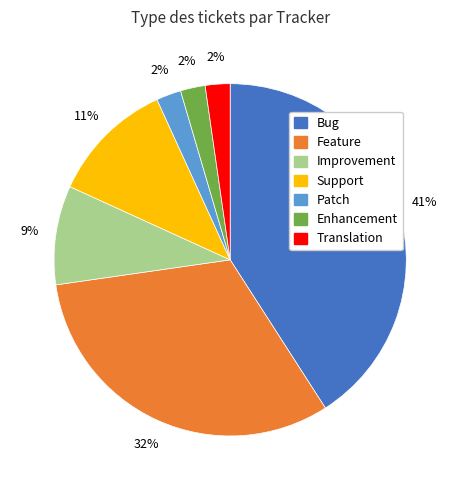

Between Support and Improvement, which is larger?

Support